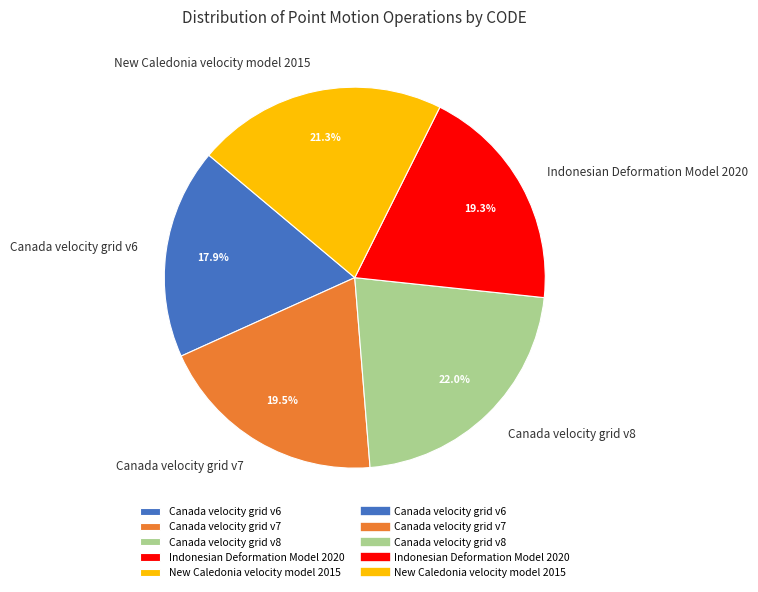

What percentage do Canada velocity grid v6 and Canada velocity grid v7 together represent?

37.4%